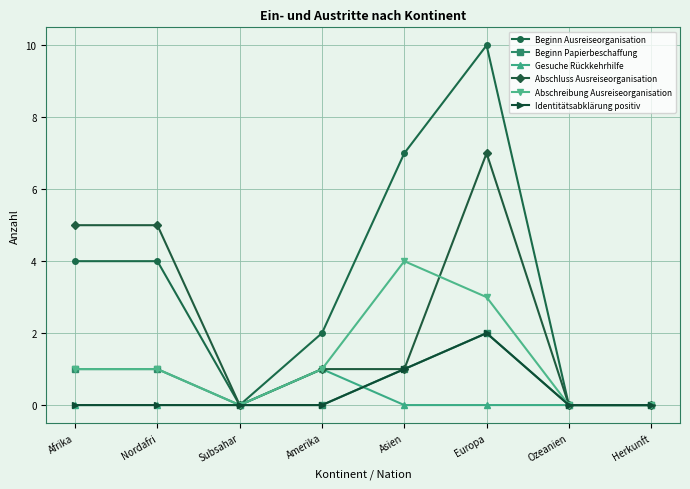

Reading right to left, list all the values displayed in this chart.

Beginn Ausreiseorganisation: Herkunft=0	Ozeanien=0	Europa=10	Asien=7	Amerika=2	Subsahar=0	Nordafri=4	Afrika=4
Beginn Papierbeschaffung: Herkunft=0	Ozeanien=0	Europa=2	Asien=1	Amerika=0	Subsahar=0	Nordafri=1	Afrika=1
Gesuche Rückkehrhilfe: Herkunft=0	Ozeanien=0	Europa=0	Asien=0	Amerika=1	Subsahar=0	Nordafri=0	Afrika=0
Abschluss Ausreiseorganisation: Herkunft=0	Ozeanien=0	Europa=7	Asien=1	Amerika=1	Subsahar=0	Nordafri=5	Afrika=5
Abschreibung Ausreiseorganisation: Herkunft=0	Ozeanien=0	Europa=3	Asien=4	Amerika=1	Subsahar=0	Nordafri=1	Afrika=1
Identitätsabklärung positiv: Herkunft=0	Ozeanien=0	Europa=2	Asien=1	Amerika=0	Subsahar=0	Nordafri=0	Afrika=0